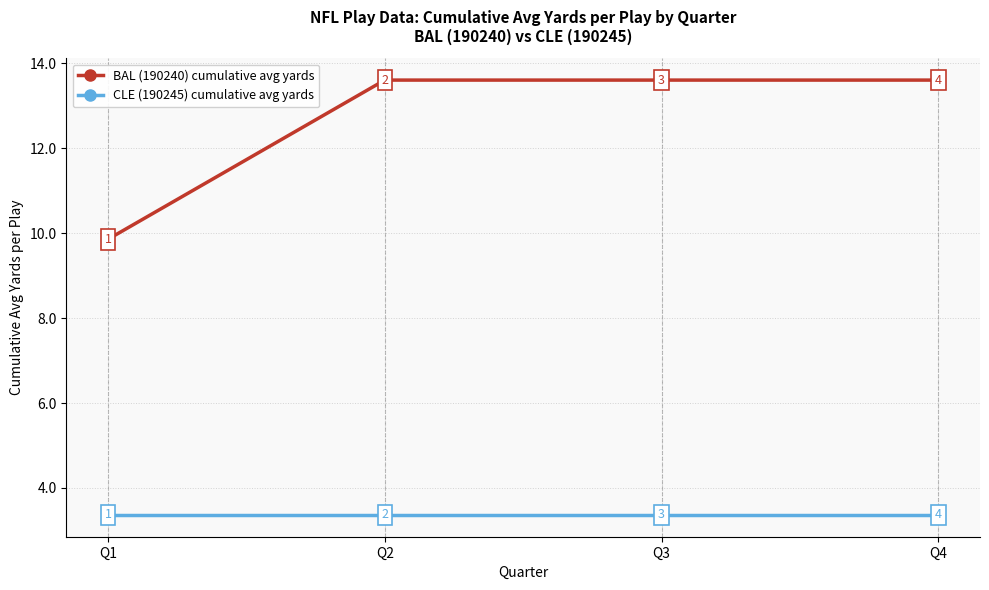

At how many categories does at least one series exceed 10?

3